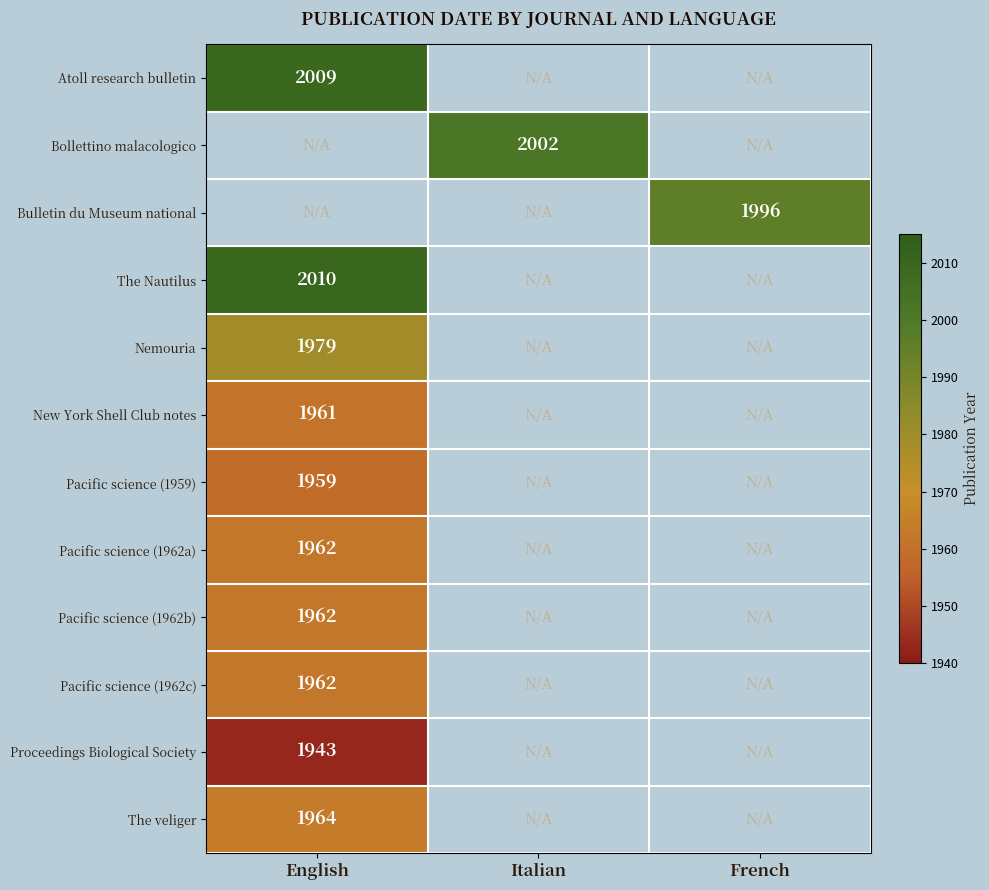

Which label corresponds to the smallest value in the chart?

English